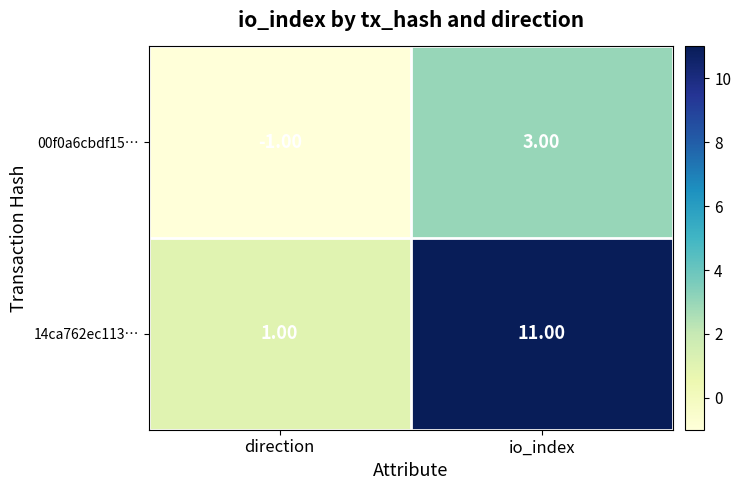

Which label corresponds to the largest value in the chart?

io_index